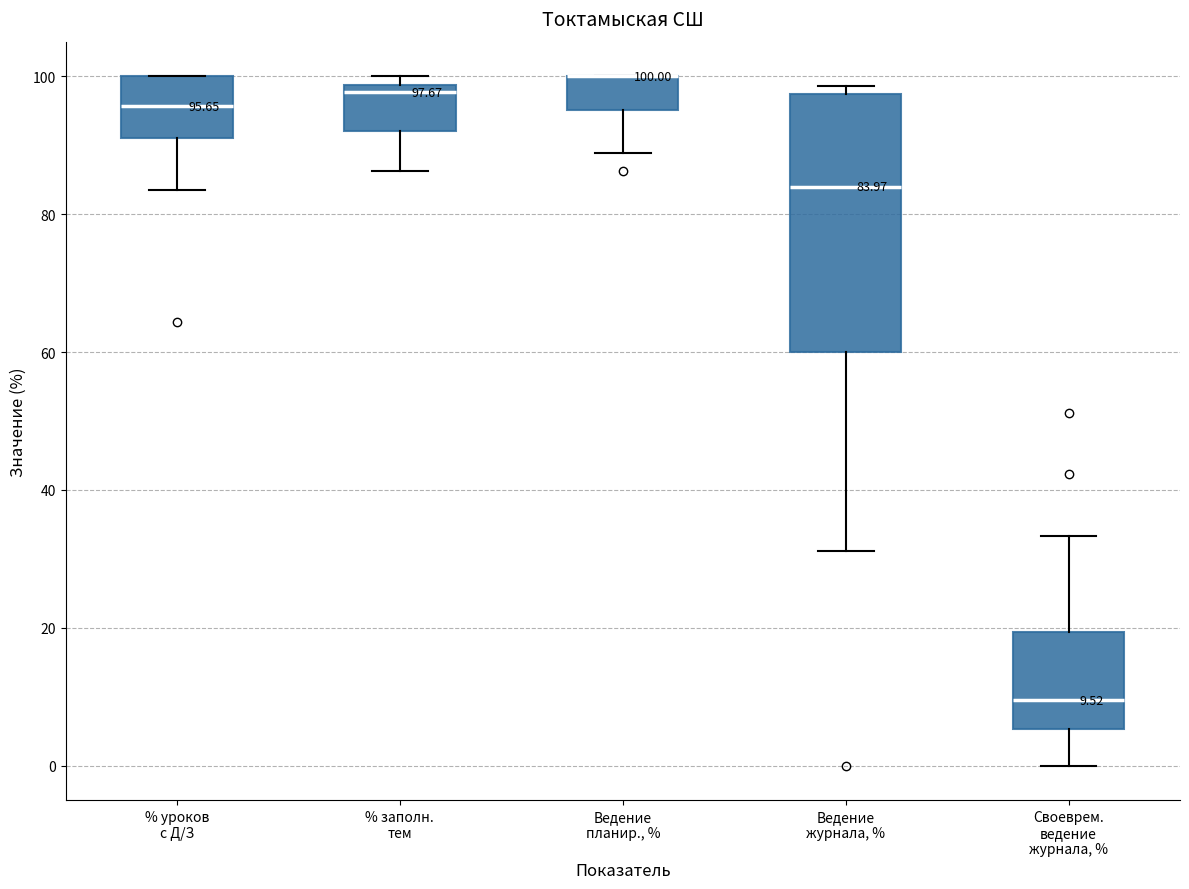

Comparing the boxes themselves (not the whiskers), which one is the tallest?

Ведение журнала, %